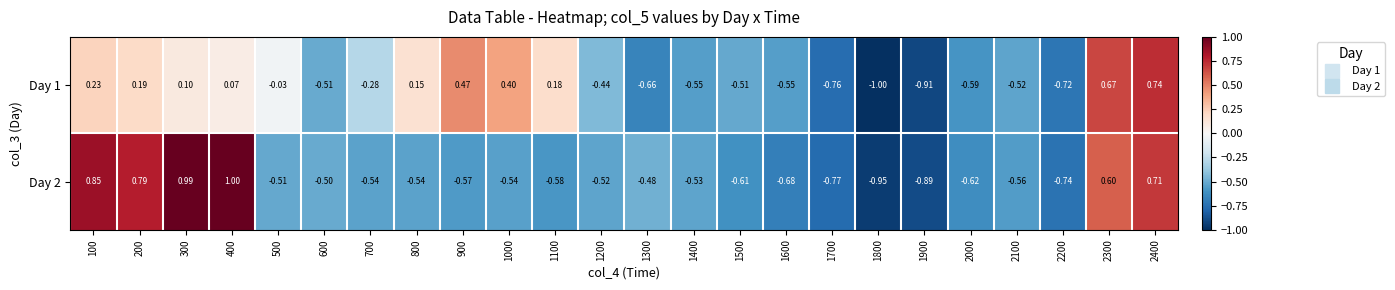

Is the value of Day 2 at 1500 greater than the value of Day 1 at 900?

No